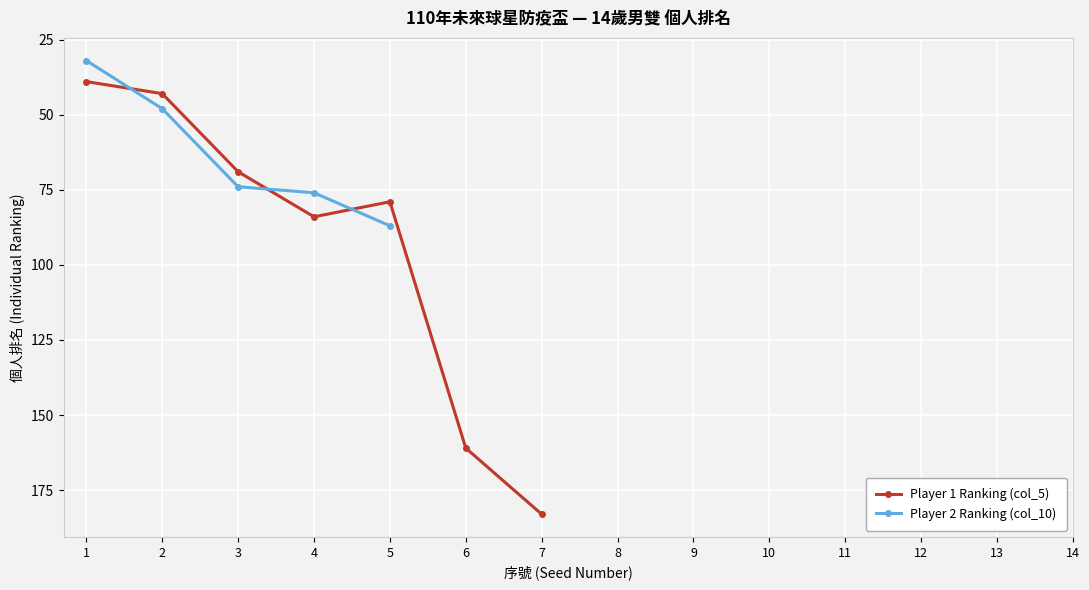

At which label does Player 2 Ranking (col_10) reach its peak?

5